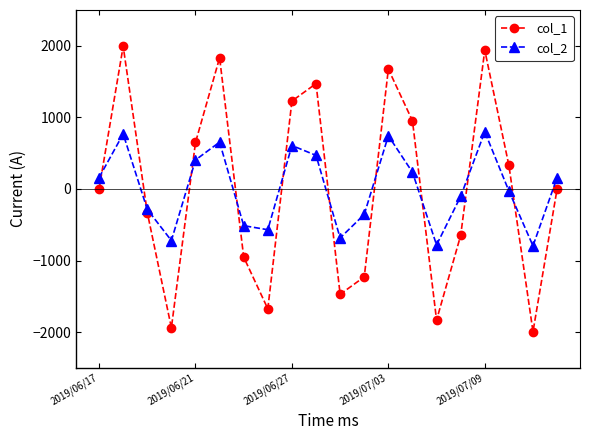

List the series in order of their peak value, lowest first.

col_2, col_1